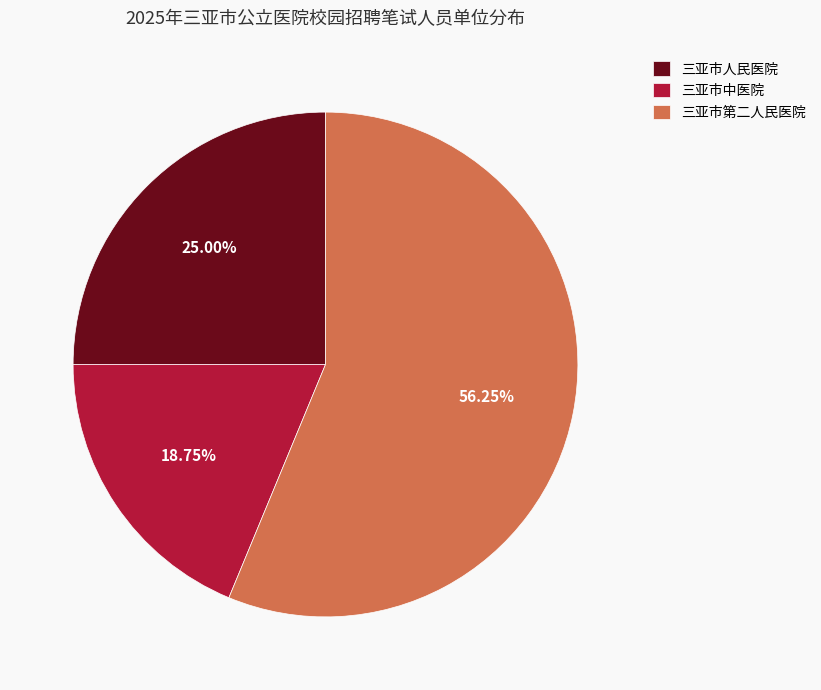

Which slice is the smallest?

三亚市中医院